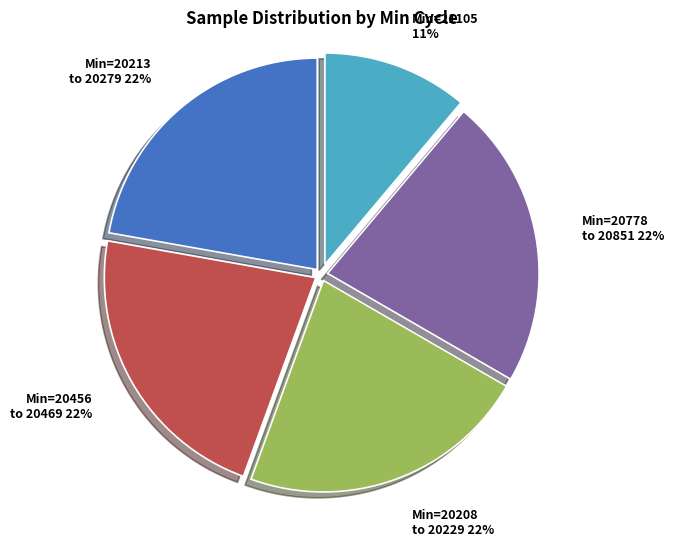

To the nearest percent, what percentage of the pie is Min=21105 11%?

11%